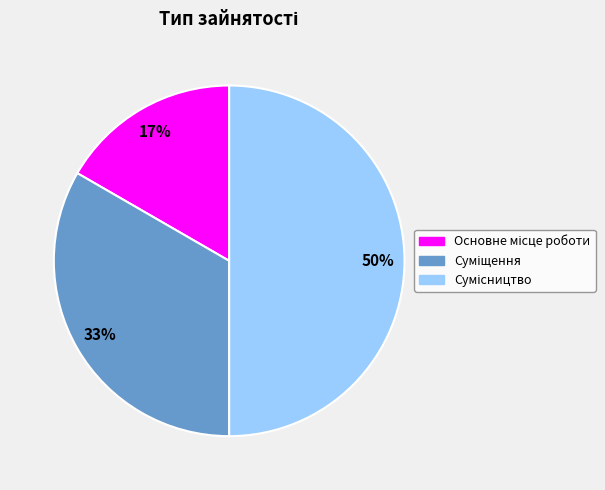

To the nearest percent, what is the average slice percentage?

33%